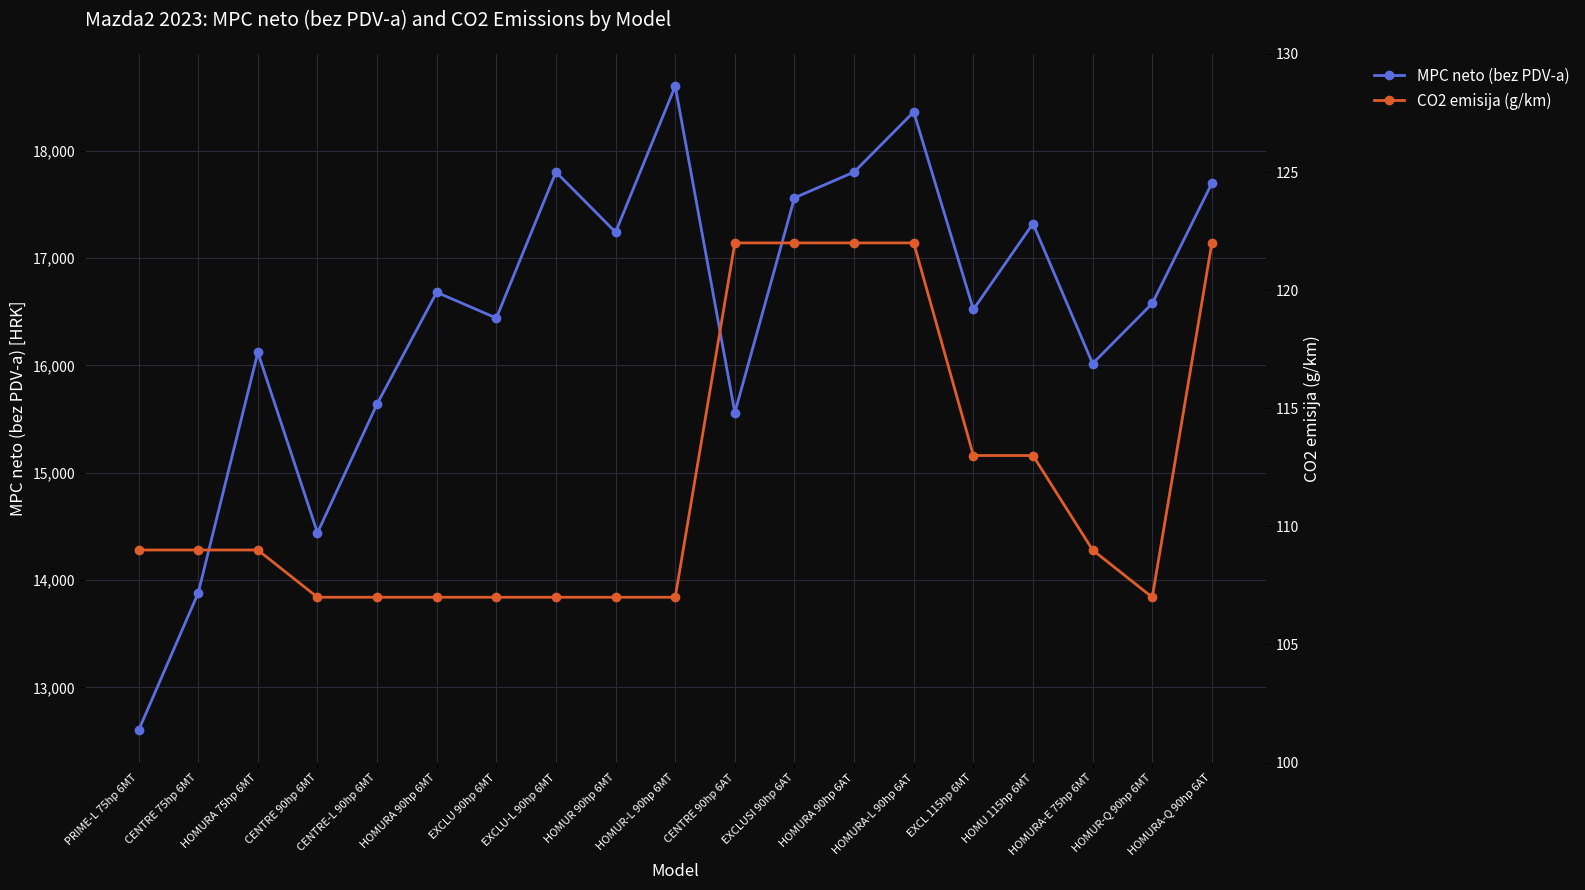

Which series changed the most between CENTRE-L 90hp 6MT and EXCLU-L 90hp 6MT?

MPC neto (bez PDV-a)